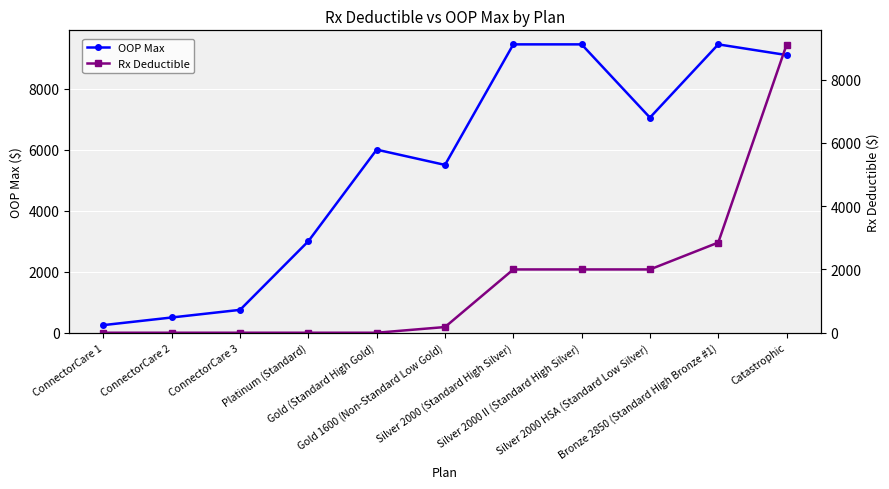

Which category has the lowest value in the Rx Deductible series?

ConnectorCare 1